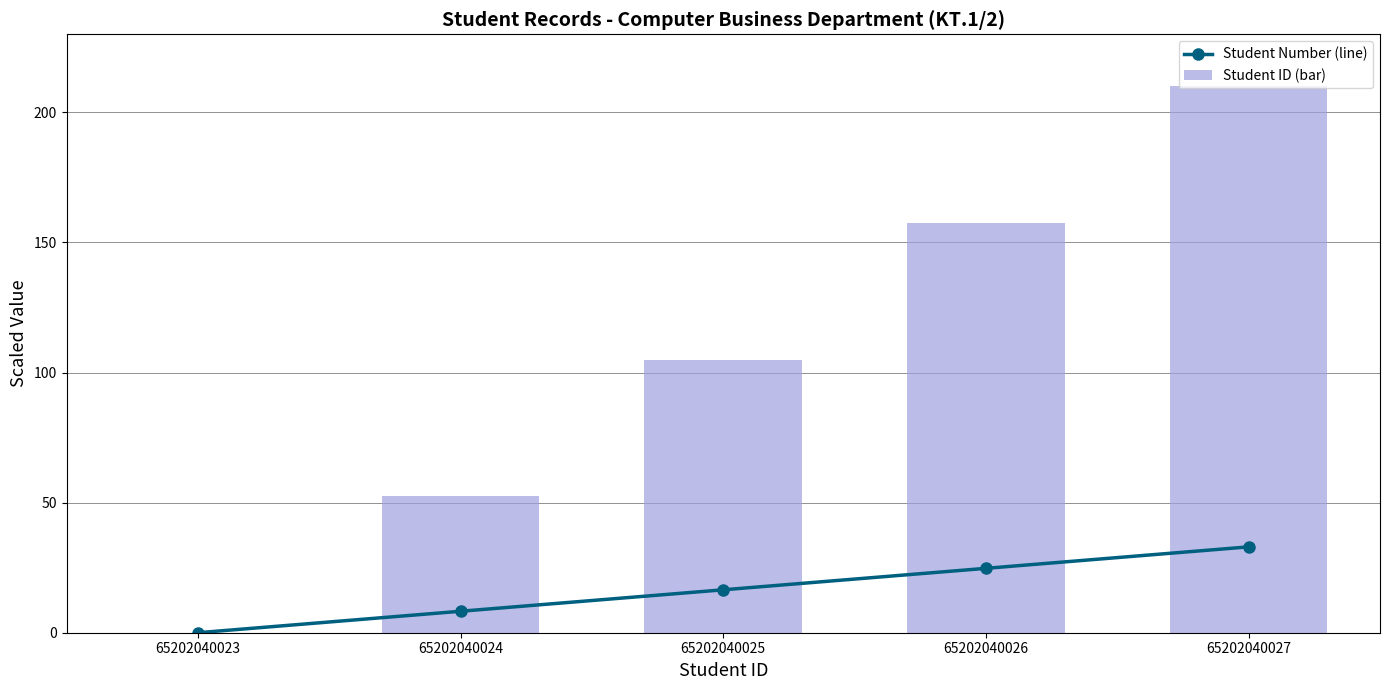

What is the sum of the Student ID (bar) values at 65202040023 and 65202040026?

157.5